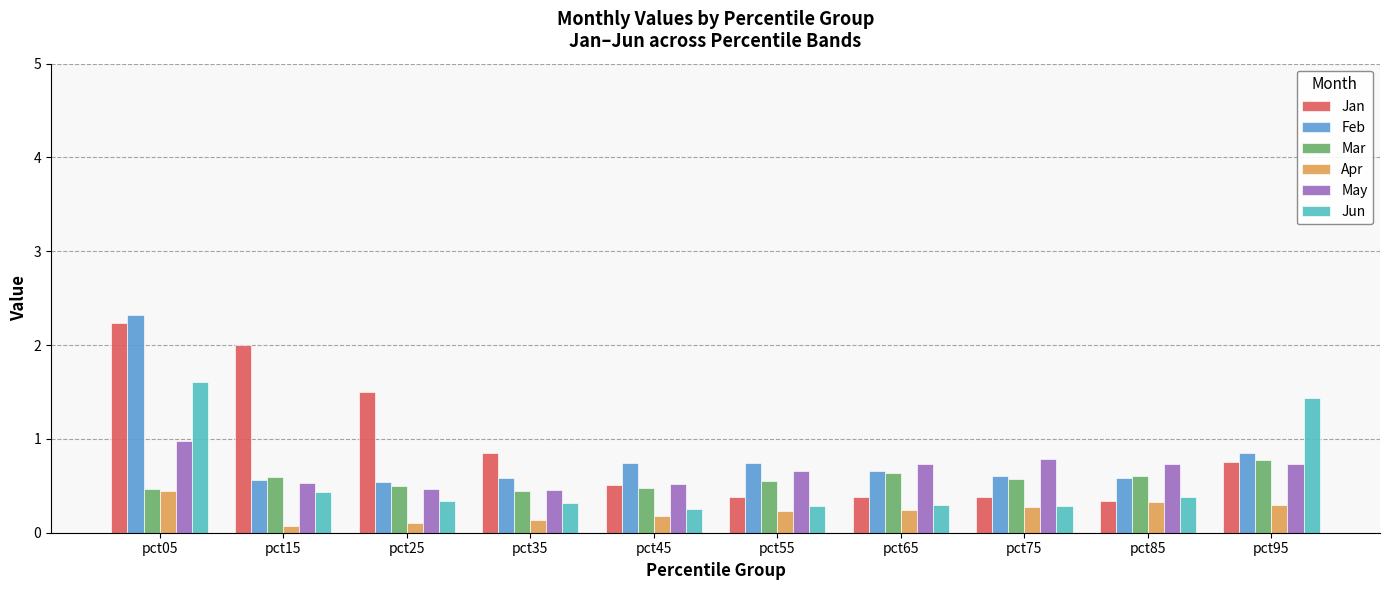

How many data points does each series have?

10